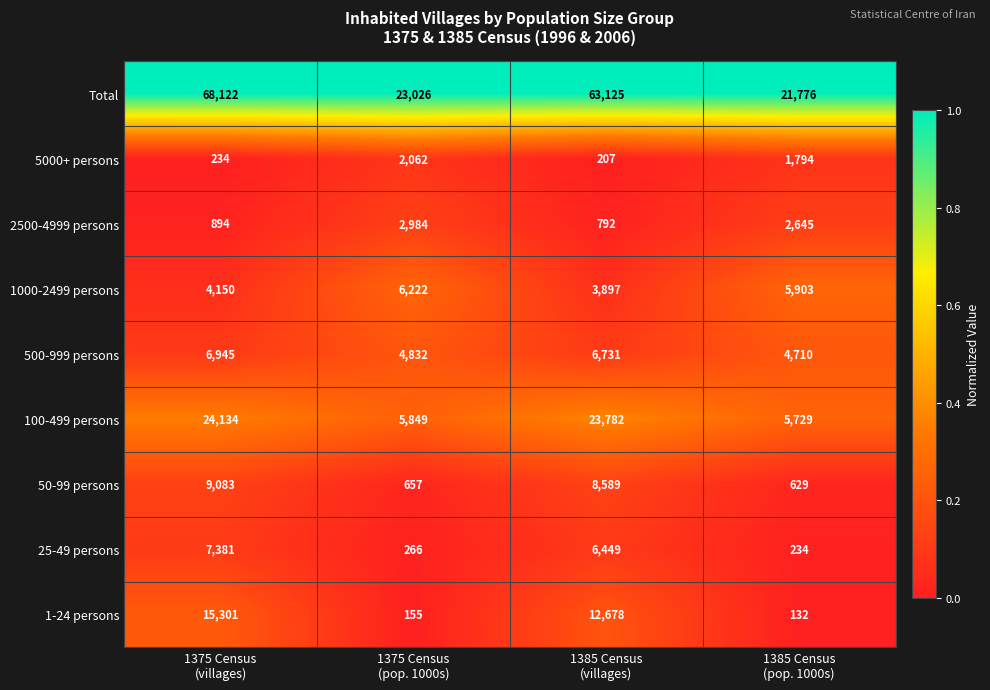

Which series changed the most between 1375 Census
(villages) and 1385 Census
(villages)?

Total